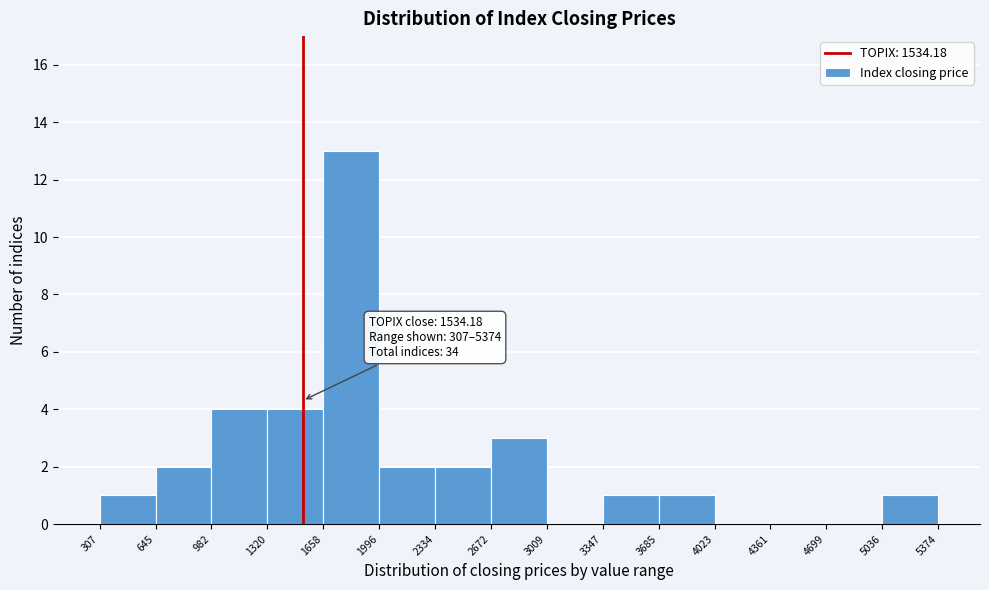

Over which range of the x-axis is the bar tallest?

1658 to 1996